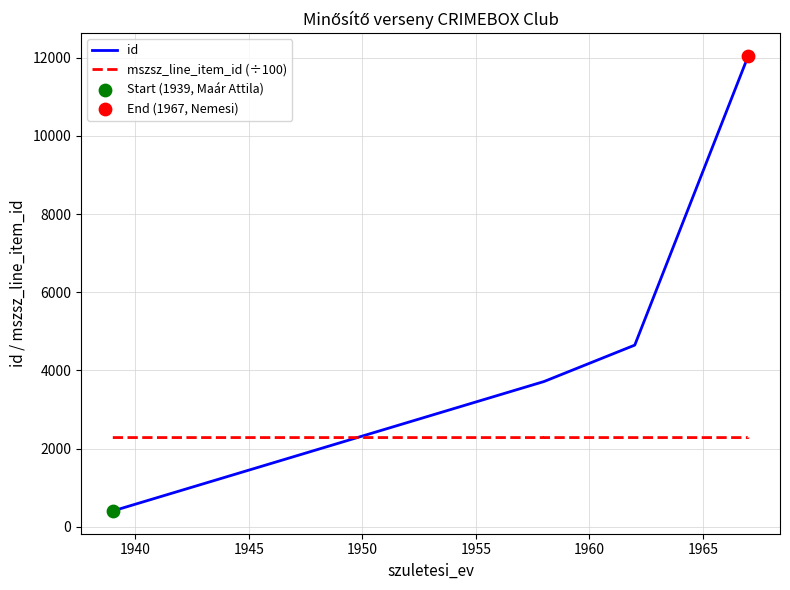

Which series reaches the maximum Y coordinate?

id